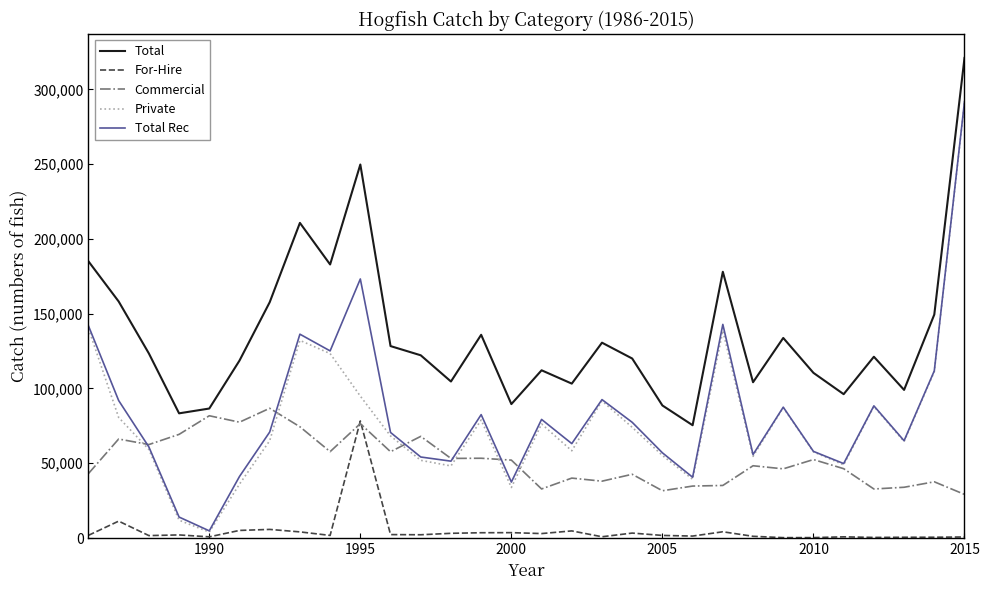

What is the minimum value for Total?

75443.2